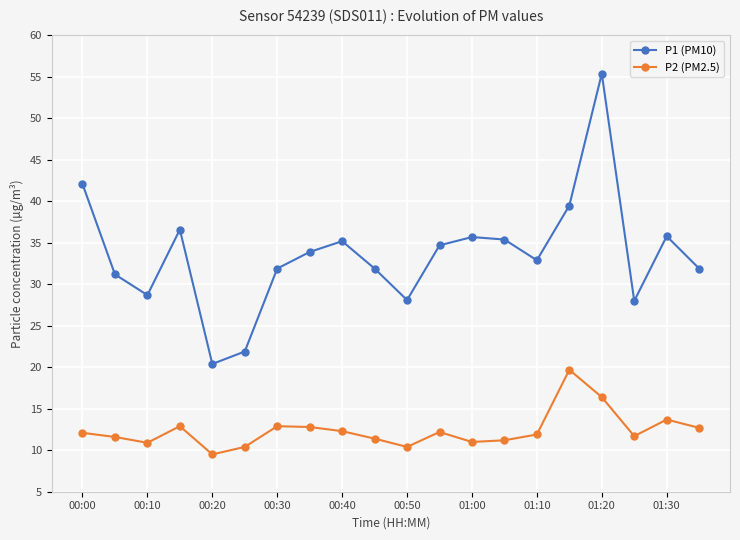

What is the value of the P2 (PM2.5) point at the 17th from the left?

16.4